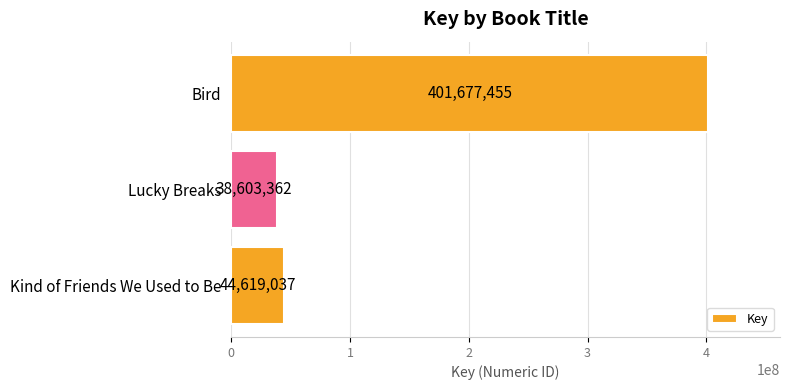

Does the chart contain any negative values?

No